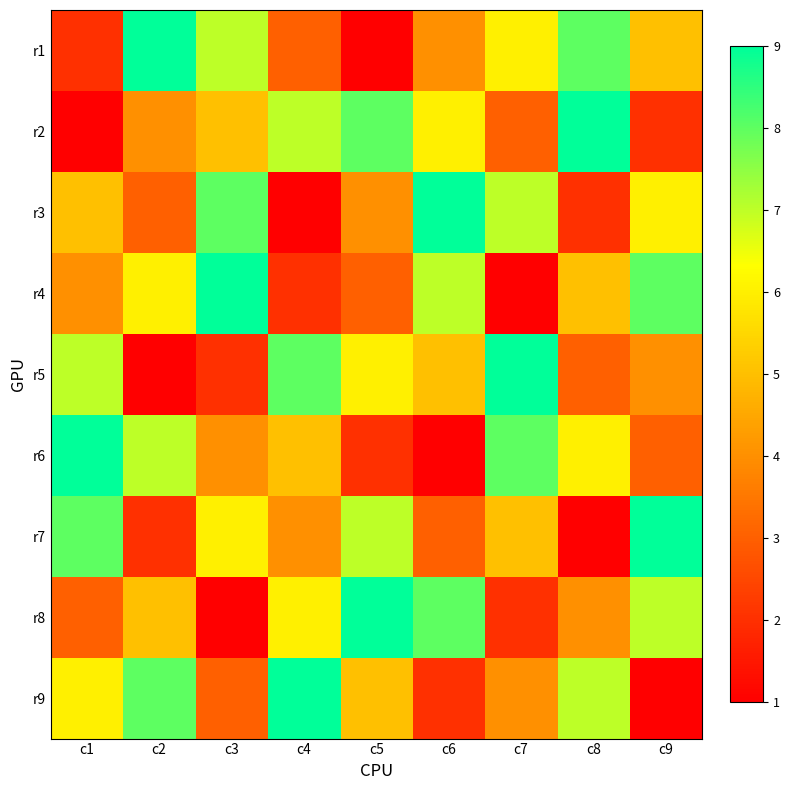

Reading left to right, list all the values displayed in this chart.

r1: c1=2	c2=9	c3=7	c4=3	c5=1	c6=4	c7=6	c8=8	c9=5
r2: c1=1	c2=4	c3=5	c4=7	c5=8	c6=6	c7=3	c8=9	c9=2
r3: c1=5	c2=3	c3=8	c4=1	c5=4	c6=9	c7=7	c8=2	c9=6
r4: c1=4	c2=6	c3=9	c4=2	c5=3	c6=7	c7=1	c8=5	c9=8
r5: c1=7	c2=1	c3=2	c4=8	c5=6	c6=5	c7=9	c8=3	c9=4
r6: c1=9	c2=7	c3=4	c4=5	c5=2	c6=1	c7=8	c8=6	c9=3
r7: c1=8	c2=2	c3=6	c4=4	c5=7	c6=3	c7=5	c8=1	c9=9
r8: c1=3	c2=5	c3=1	c4=6	c5=9	c6=8	c7=2	c8=4	c9=7
r9: c1=6	c2=8	c3=3	c4=9	c5=5	c6=2	c7=4	c8=7	c9=1